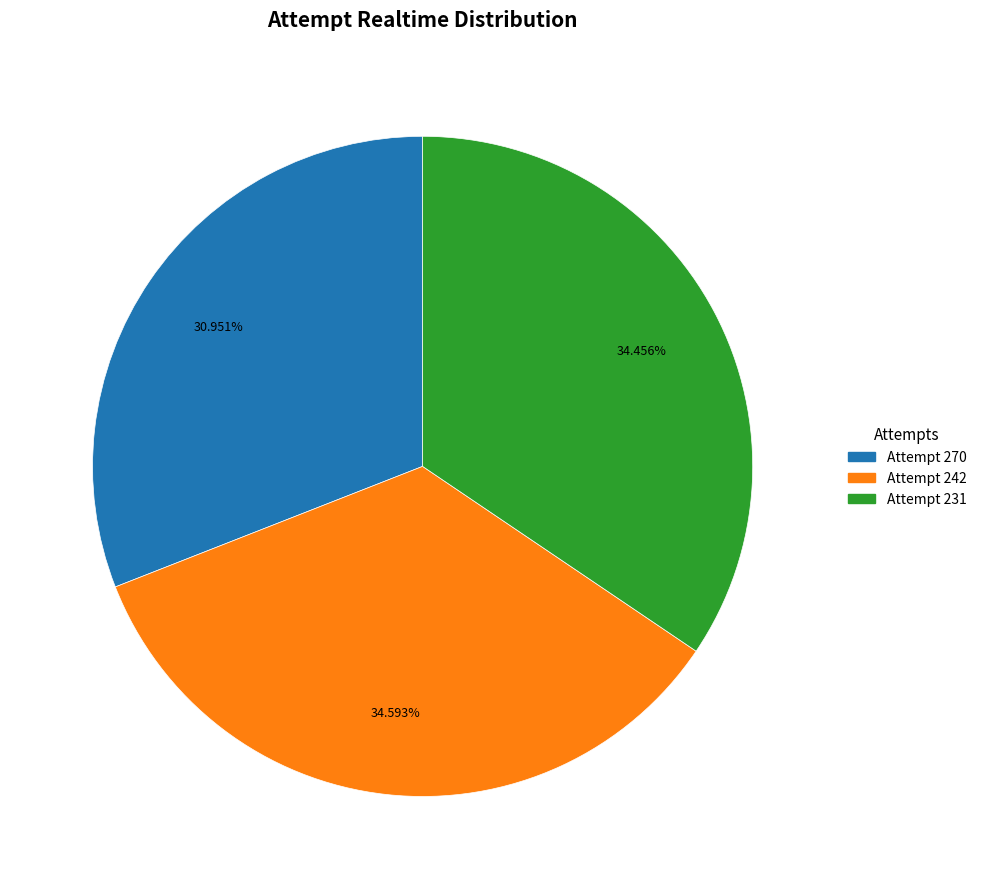

To the nearest percent, what is the difference between the largest and smallest slice percentages?

4%